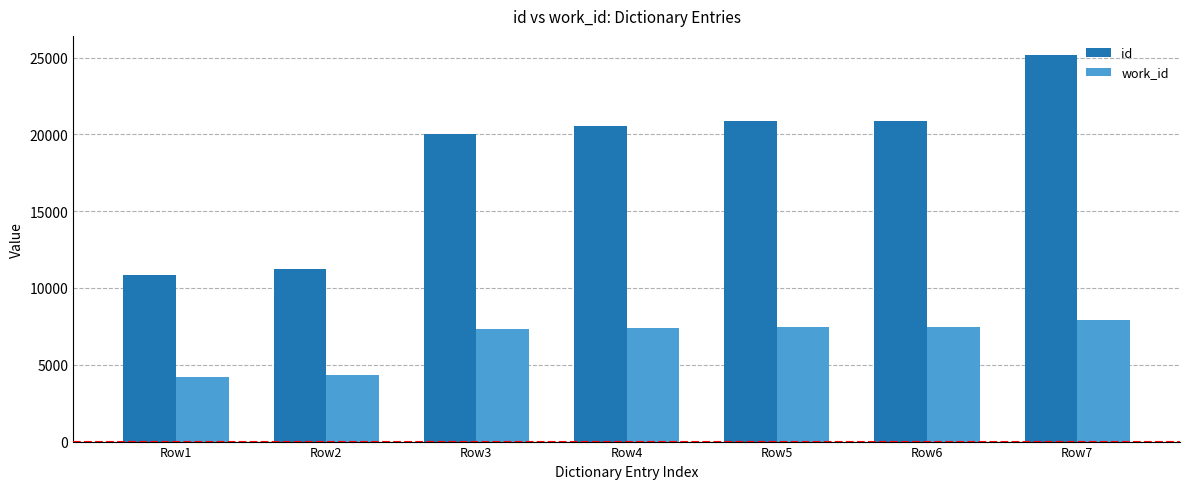

Rank the series at Row5 from lowest to highest value.

work_id, id